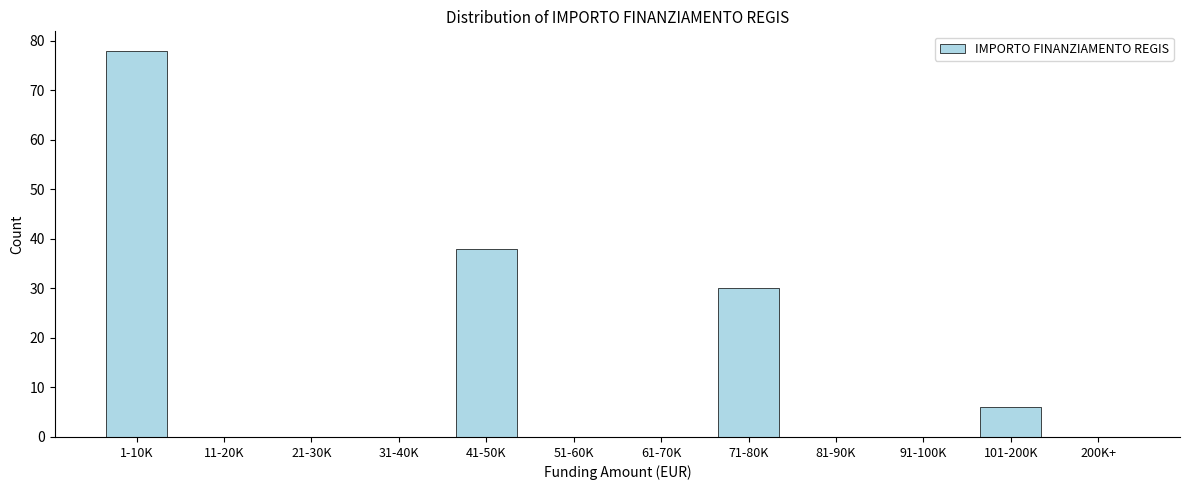

Reading left to right, list all the values displayed in this chart.

1-10K=78	11-20K=0	21-30K=0	31-40K=0	41-50K=38	51-60K=0	61-70K=0	71-80K=30	81-90K=0	91-100K=0	101-200K=6	200K+=0